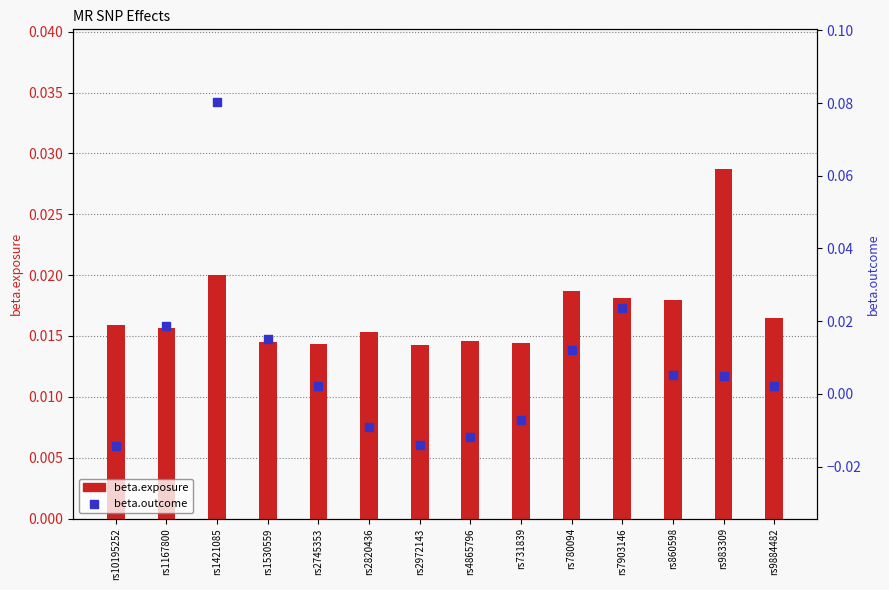

At how many categories does at least one series exceed 0?

14